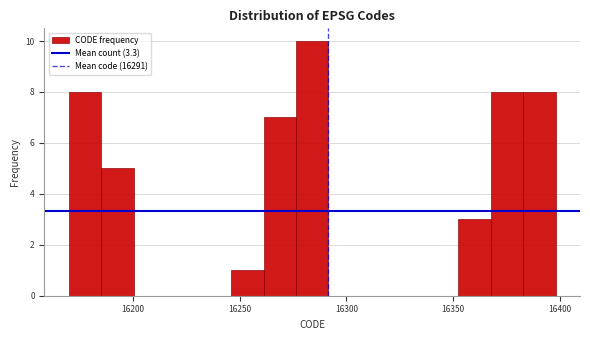

Around what value on the x-axis is the tallest bar? Give the approximate position of its centre, as read against the axis.

16285